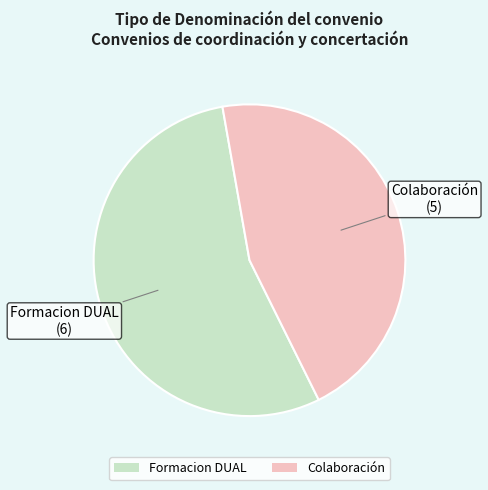

Which category has the smallest portion of the pie?

Colaboración